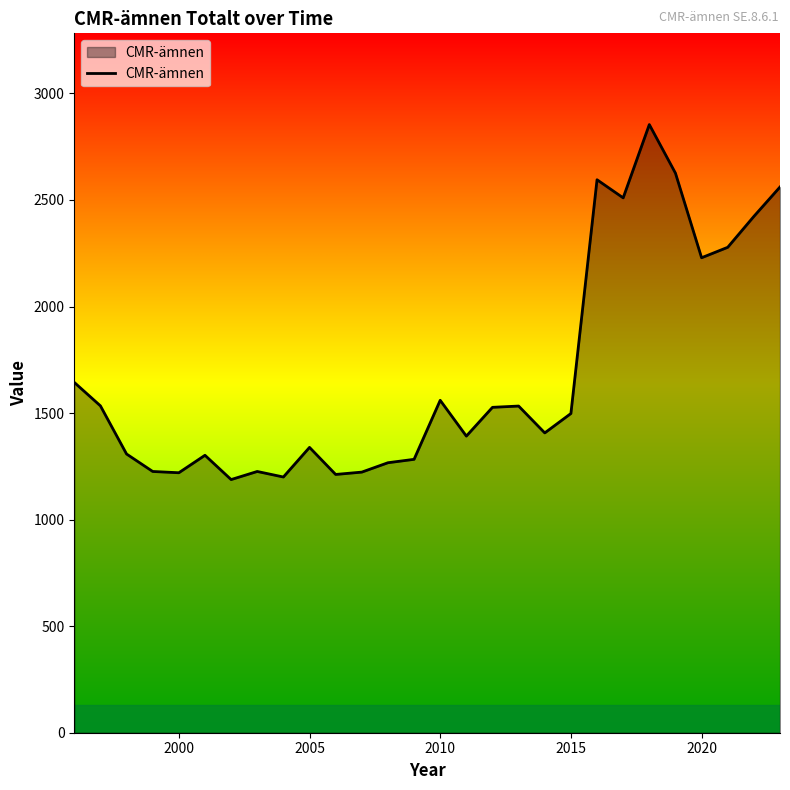

Count the number of categories in the chart.

28